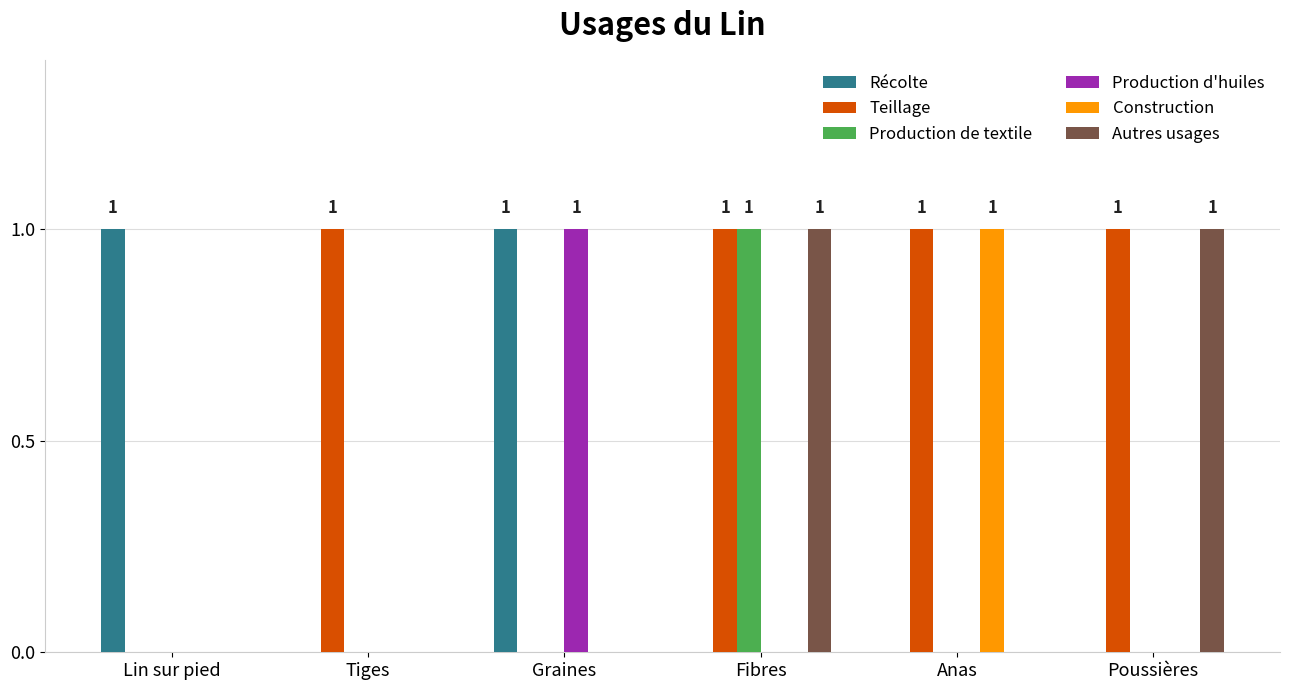

Count the number of data series in this chart.

6